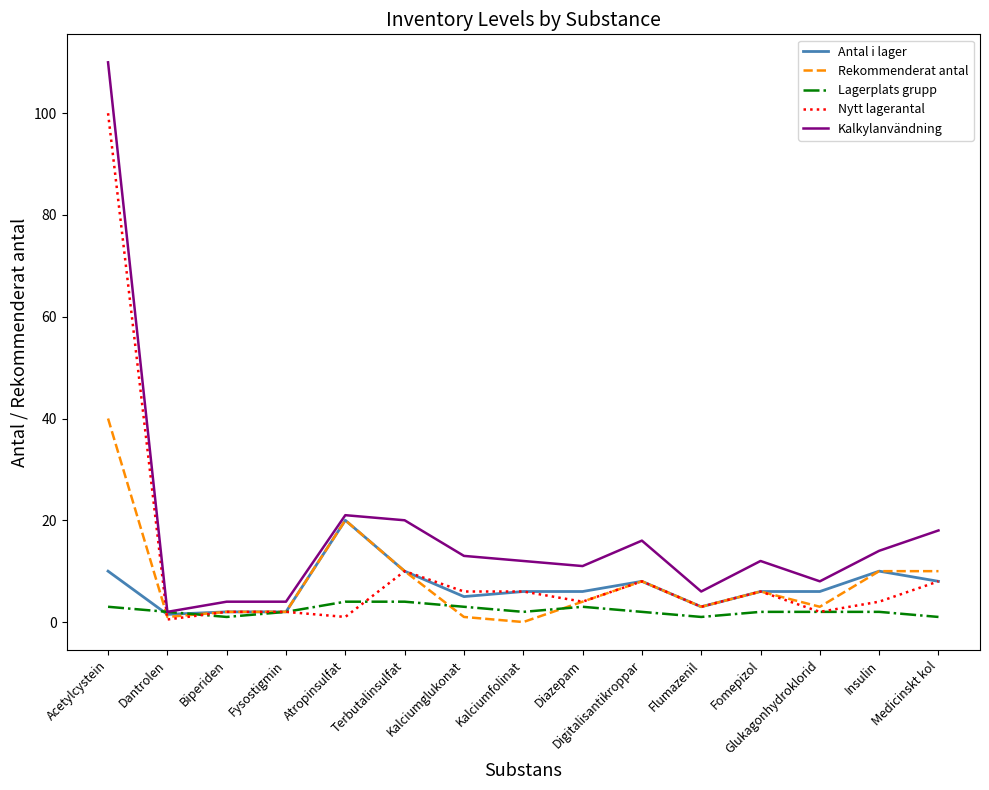

Which series has the largest range (max minus min)?

Kalkylanvändning